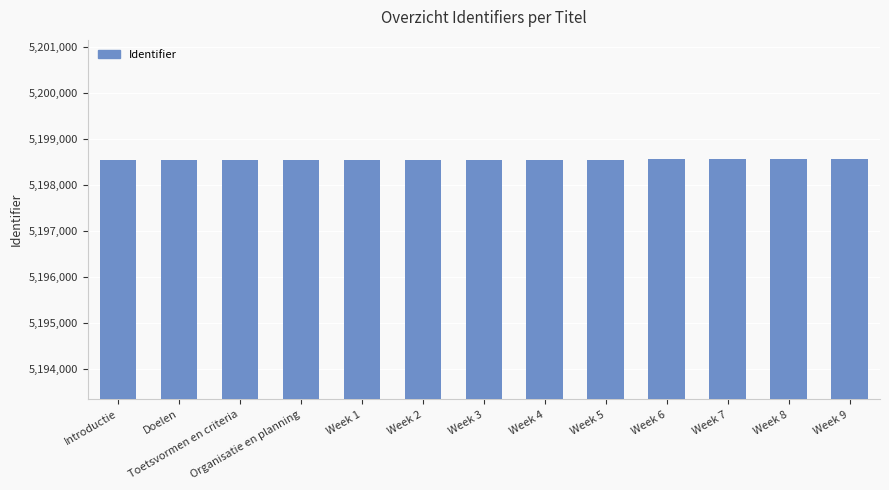

What is the label of the 11th bar from the right?

Toetsvormen en criteria